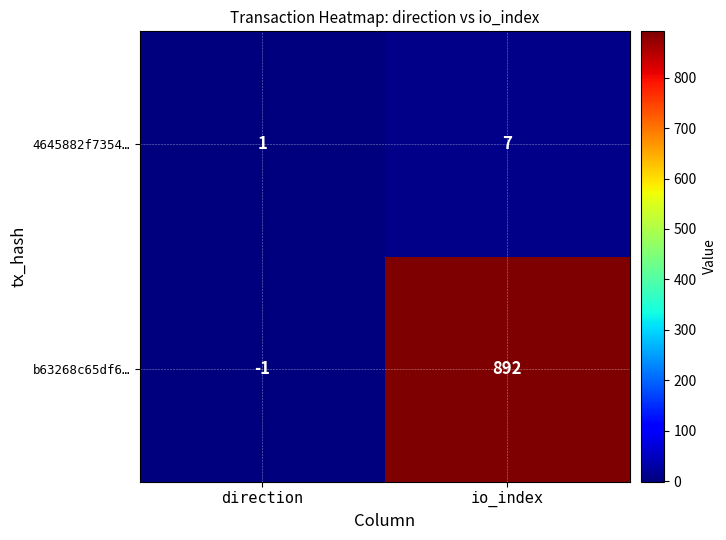

What is the difference between the maximum and minimum values in the 4645882f7354… series?

6